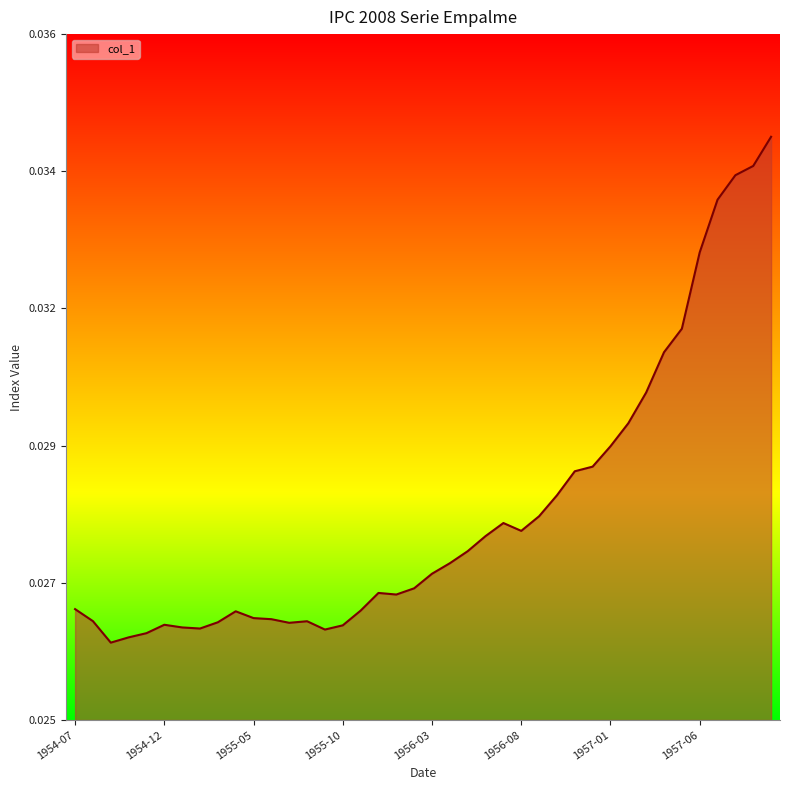

Does the chart have visible grid lines?

No